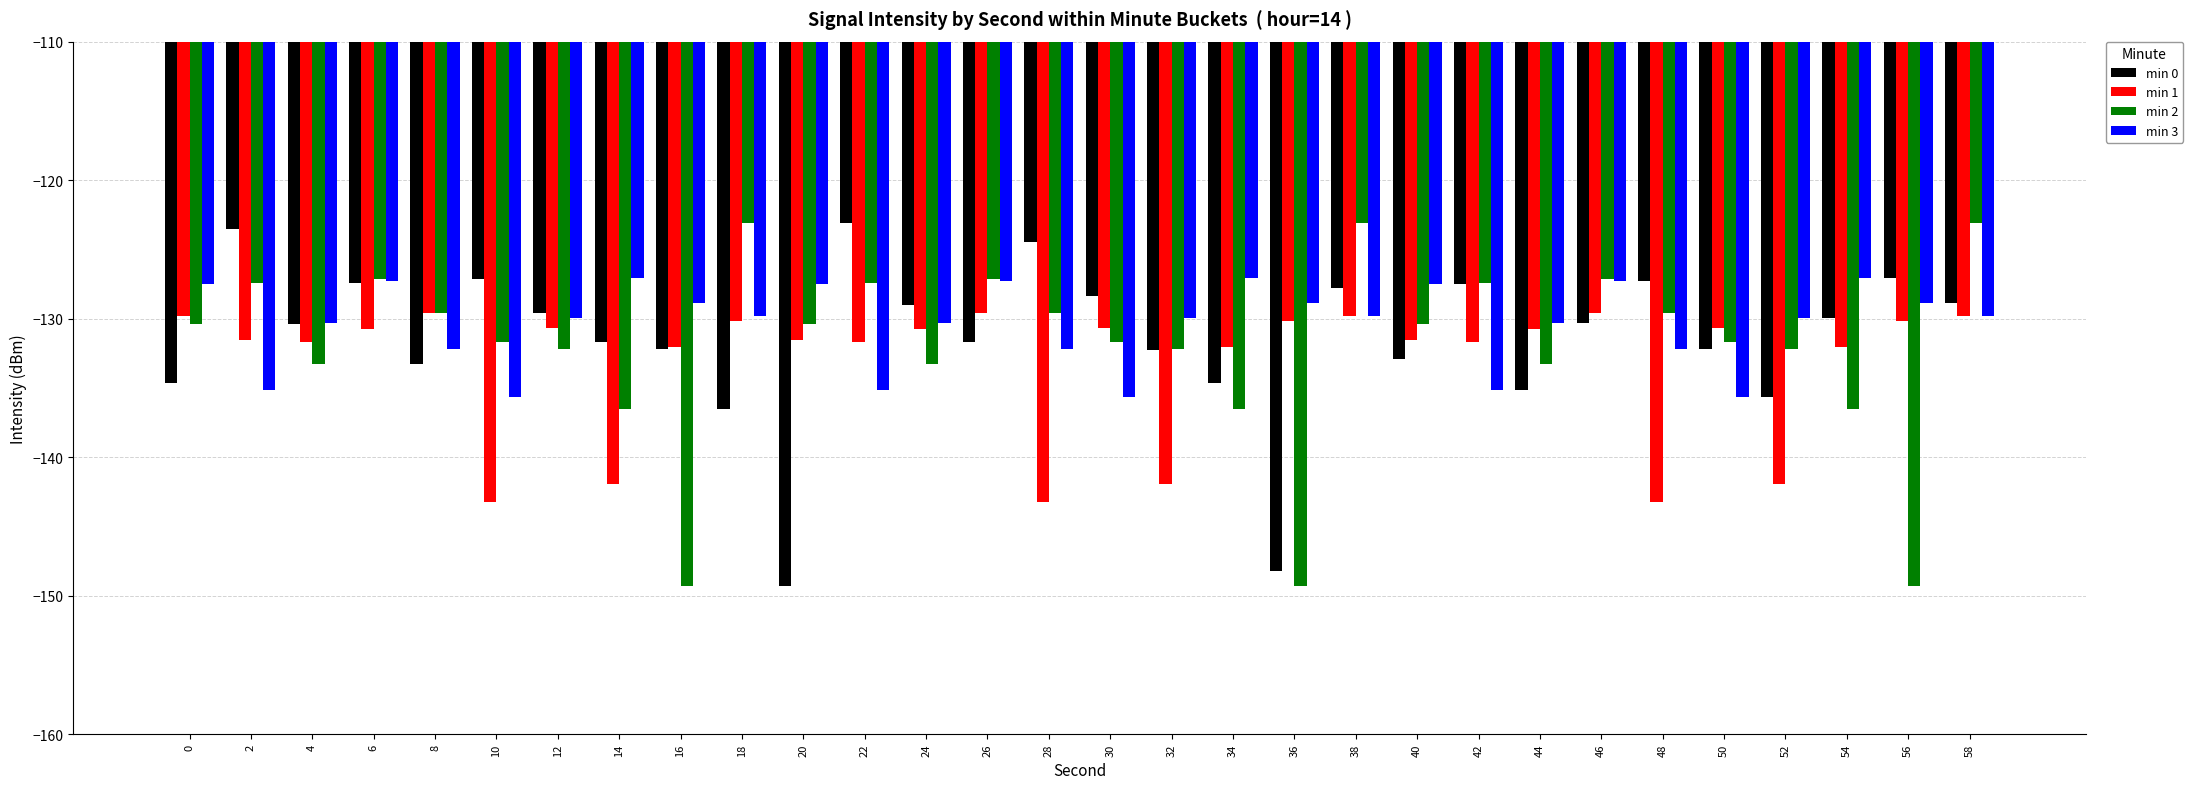

What is the maximum value for min 2?

-123.1